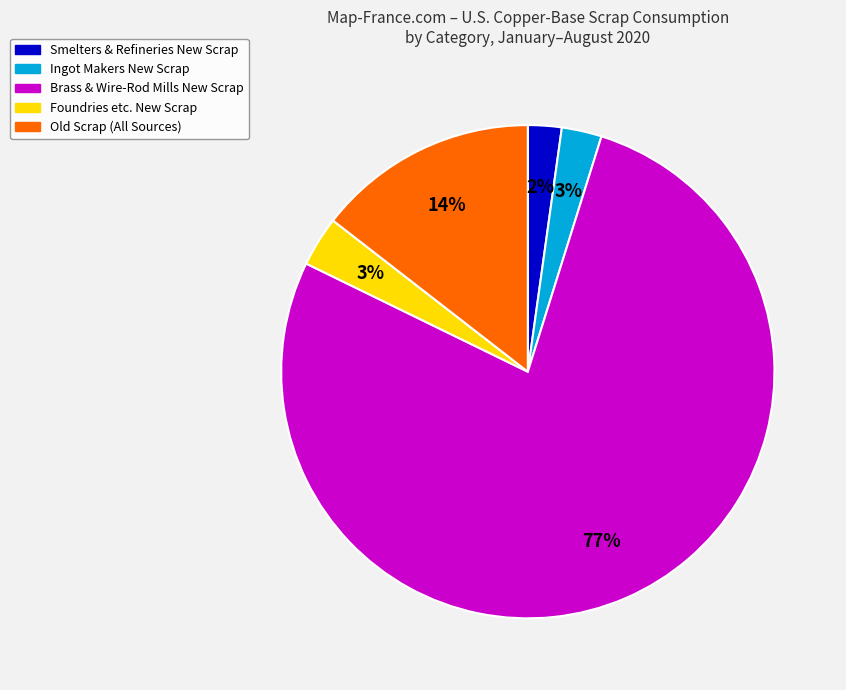

To the nearest percent, what is the average slice percentage?

20%